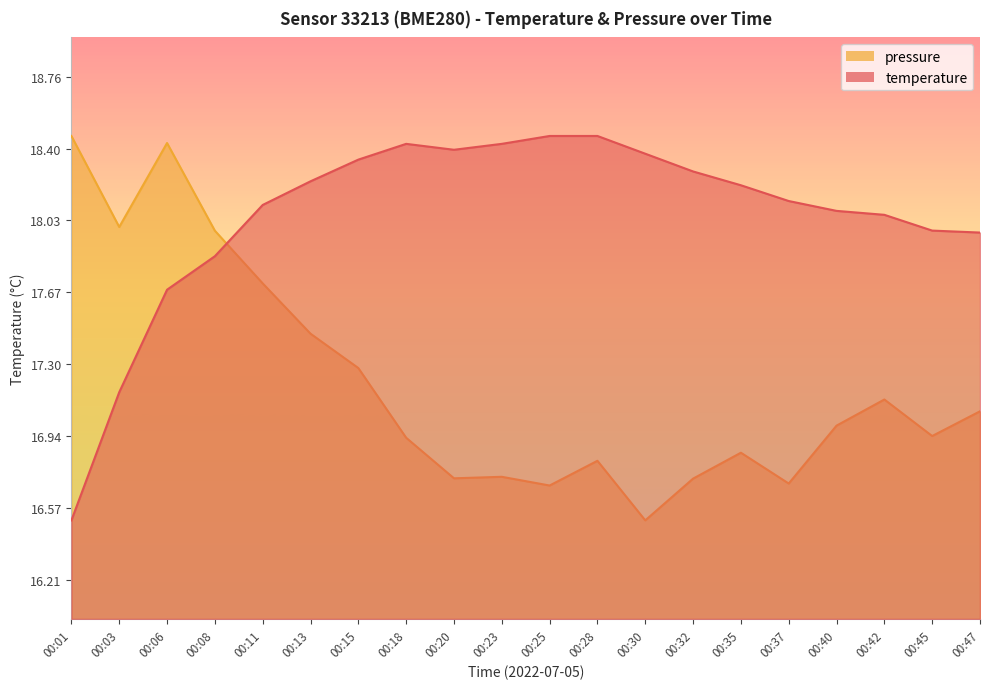

Is the value of temperature at 00:30 greater than the value of pressure_norm at 00:42?

Yes